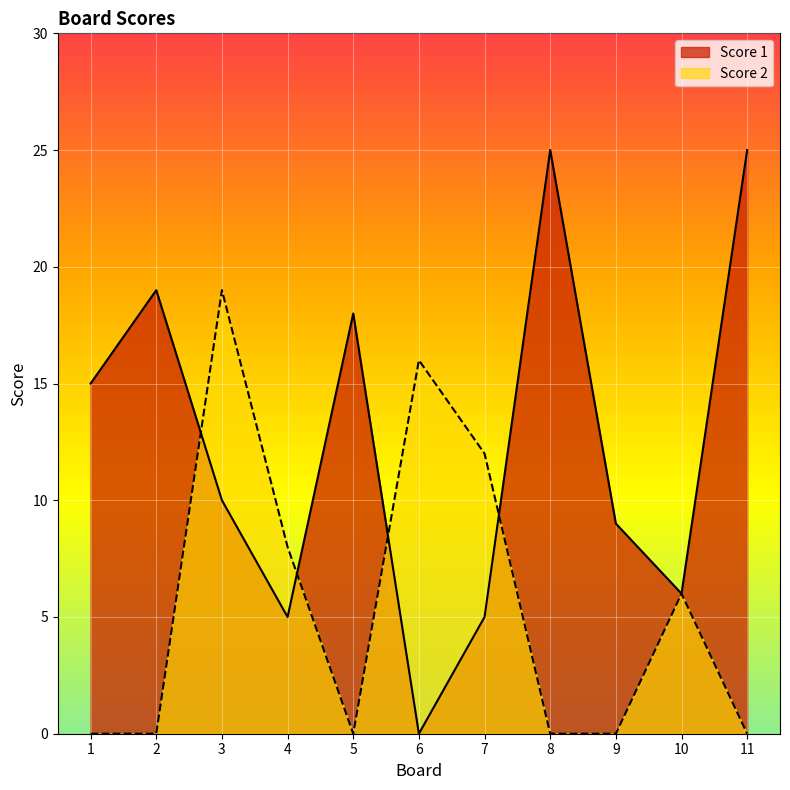

What is the maximum value shown in the chart?

25